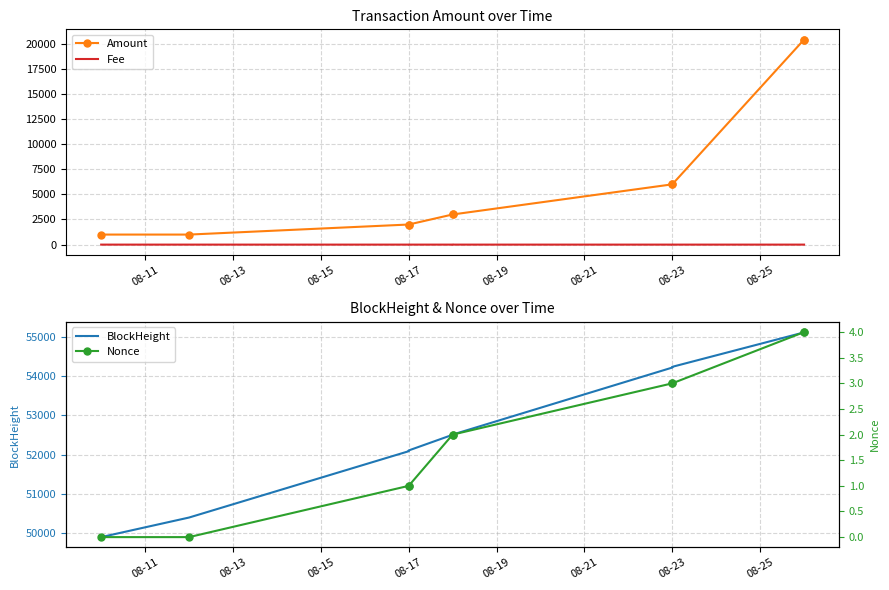

What is the label of the 7th point from the left?

08-23